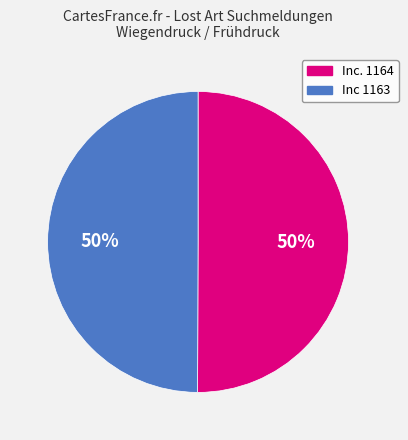

Is the sum of Inc 1163 and Inc. 1164 greater than half?

Yes